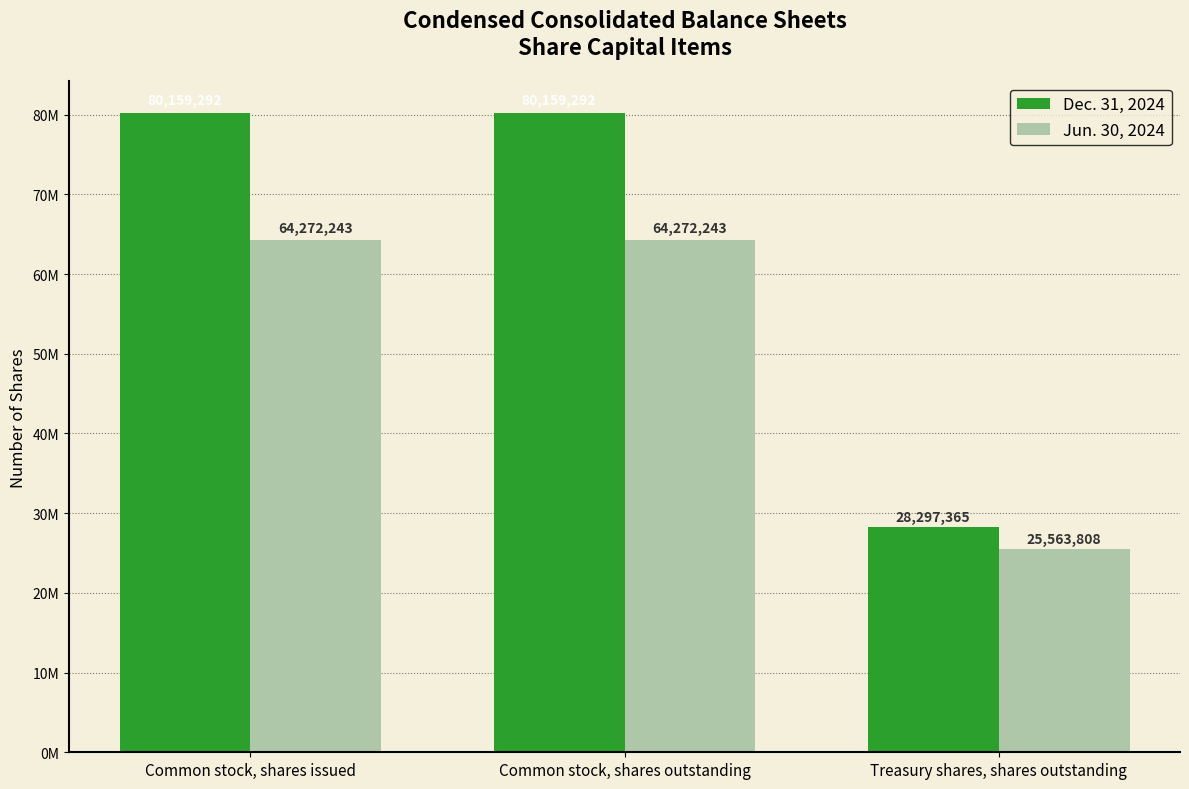

Are the bars horizontal?

No